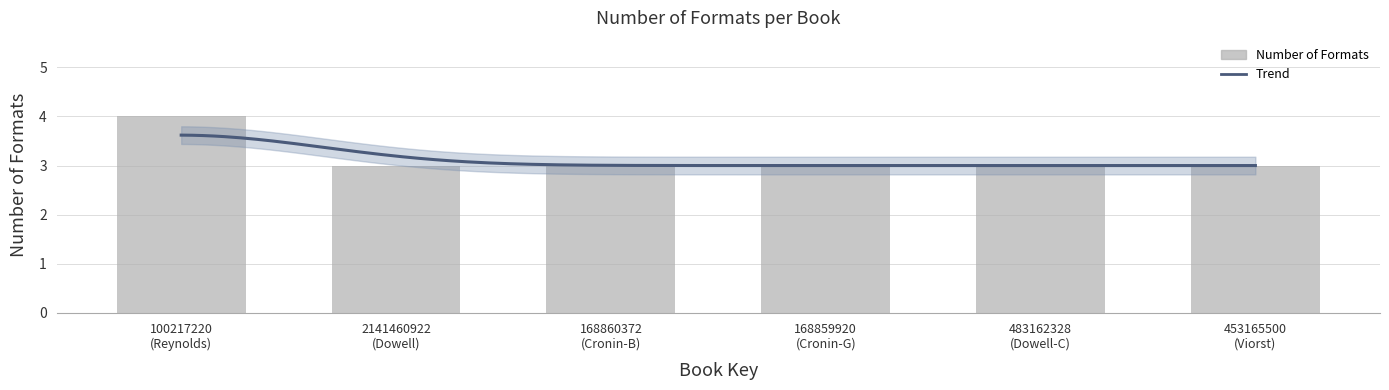

Rank the categories by value from lowest to highest.

2141460922 (Dowell), 168860372 (Cronin-B), 168859920 (Cronin-G), 483162328 (Dowell-C), 453165500 (Viorst), 100217220 (Reynolds)